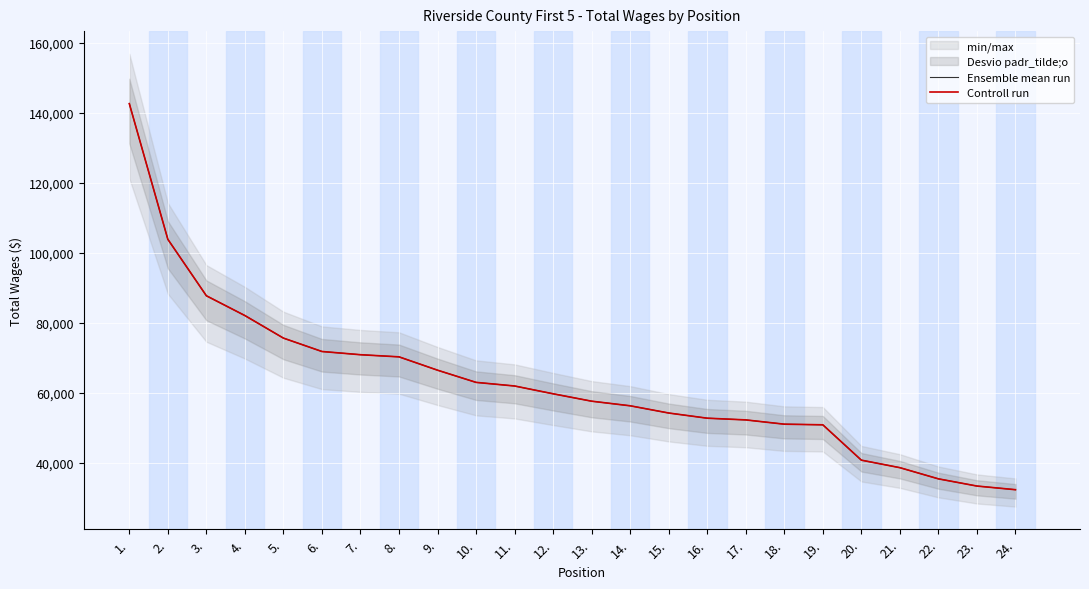

At which category is the sum across all series the highest?

1.